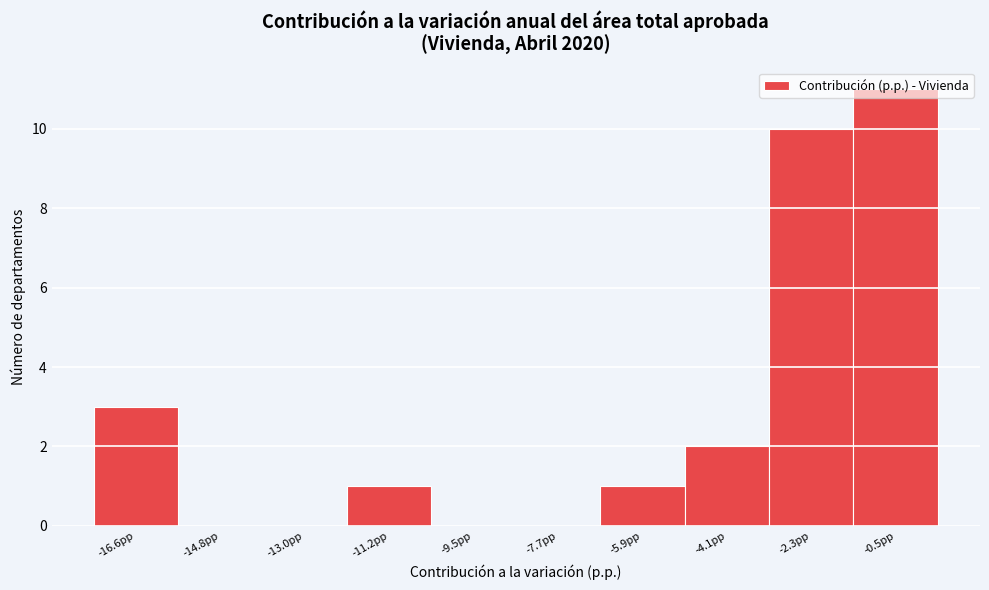

The value at -0.5pp is 15. True or false?

False